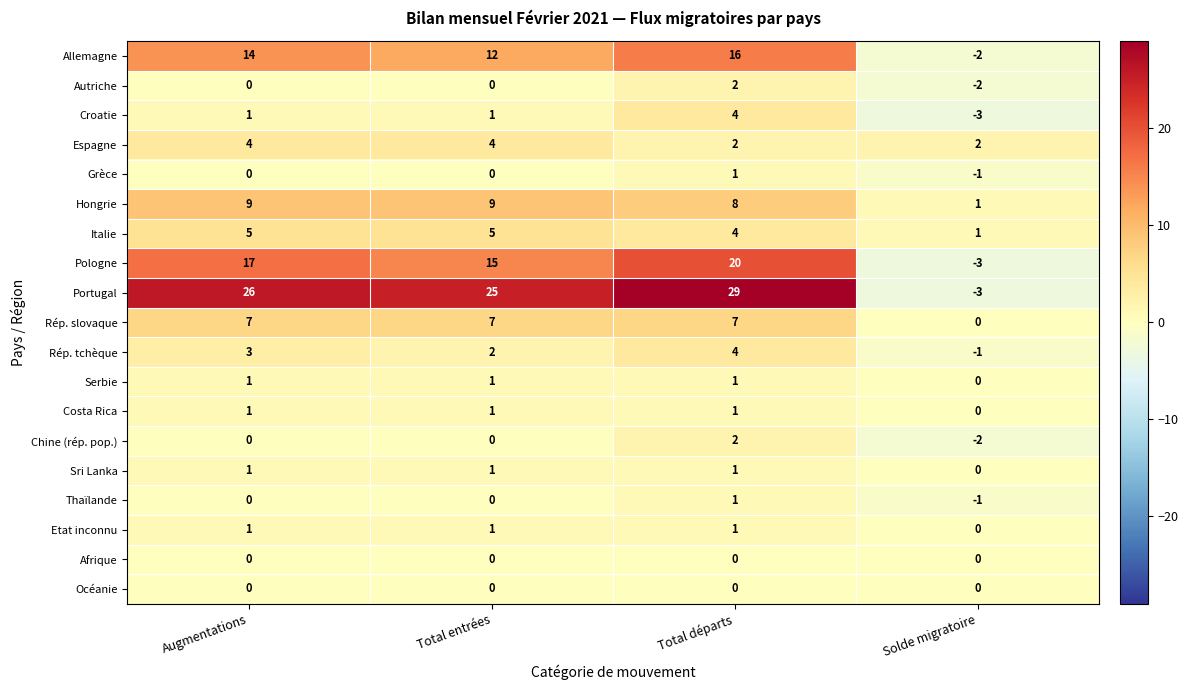

What is the difference between the Allemagne values at Total départs and Total entrées?

4